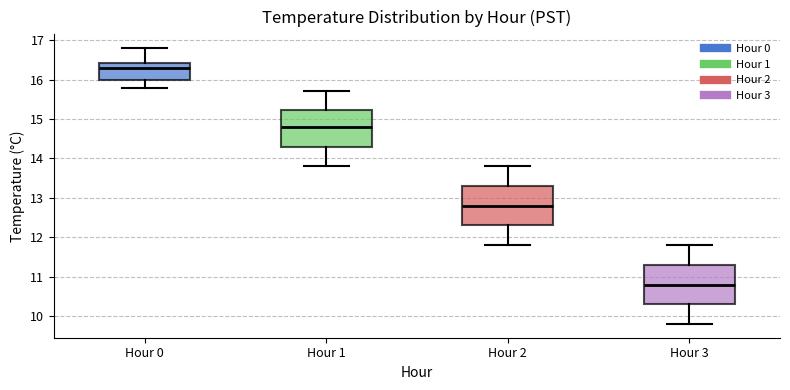

Where does the upper whisker of the box for Hour 1 end on the y-axis? The values are not printed on the chart, so give them approximately, as read against the axis.

15.7